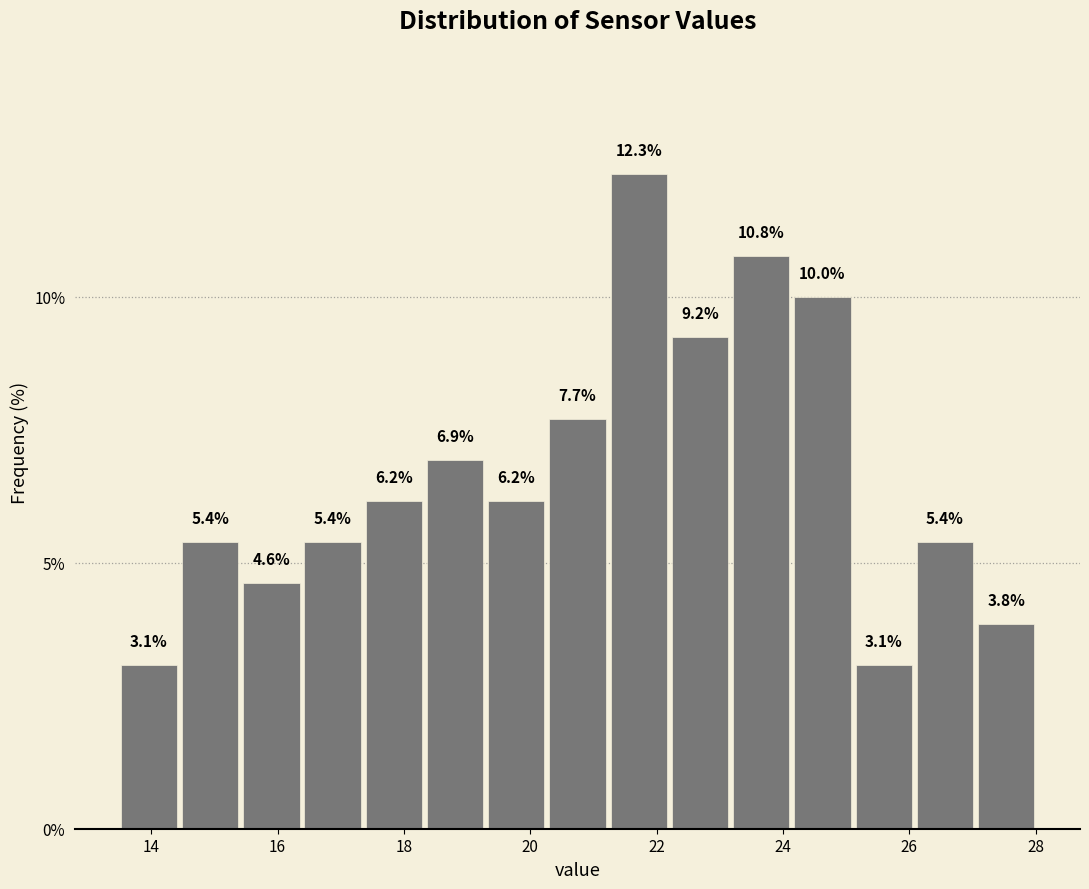

Reading left to right, list every bar in this chart as the range it spans on the x-axis followed by its height. The bar edges are not printed on the chart, so give them approximately, as read against the axis.

13.4 to 14.4: 3.1
14.4 to 15.4: 5.4
15.4 to 16.4: 4.6
16.4 to 17.4: 5.4
17.4 to 18.4: 6.2
18.4 to 19.2: 6.9
19.2 to 20.2: 6.2
20.2 to 21.2: 7.7
21.2 to 22.2: 12.3
22.2 to 23.2: 9.2
23.2 to 24.2: 10.8
24.2 to 25.2: 10.0
25.2 to 26.0: 3.1
26.0 to 27.0: 5.4
27.0 to 28.0: 3.8